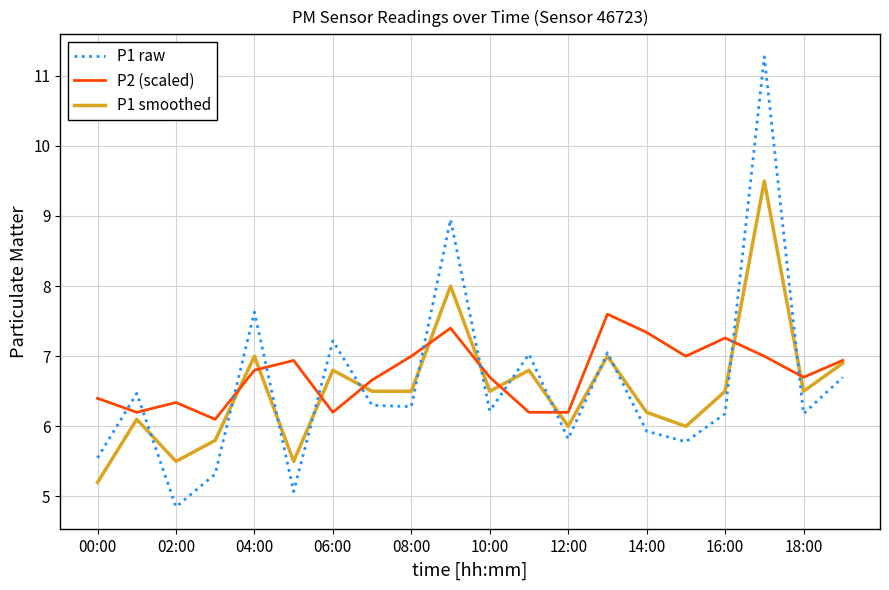

How many intersections are there between P2 (scaled) and P1 raw?

12